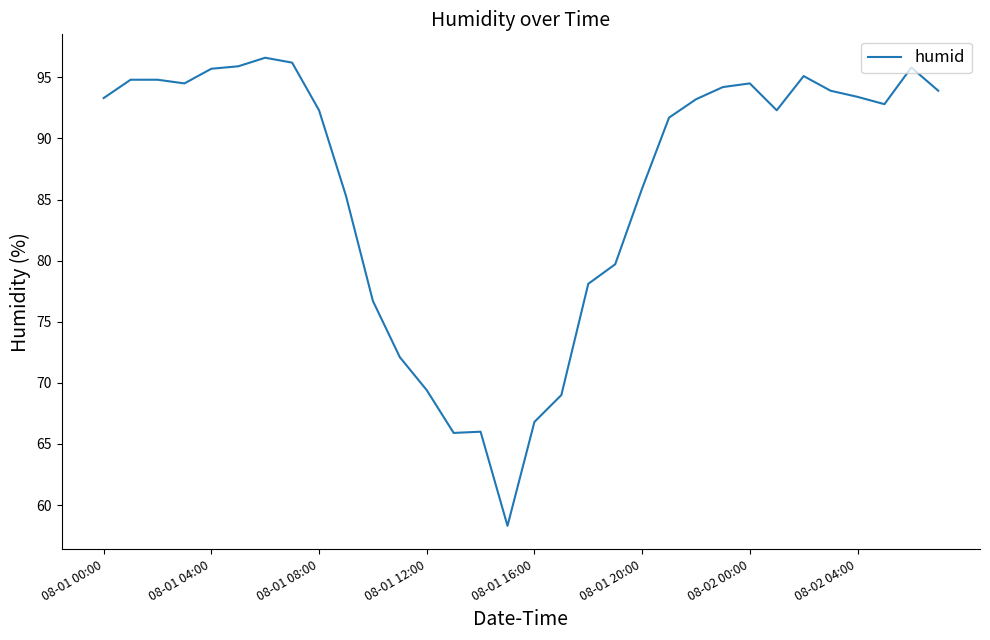

What is the difference between the maximum and minimum values?

38.3